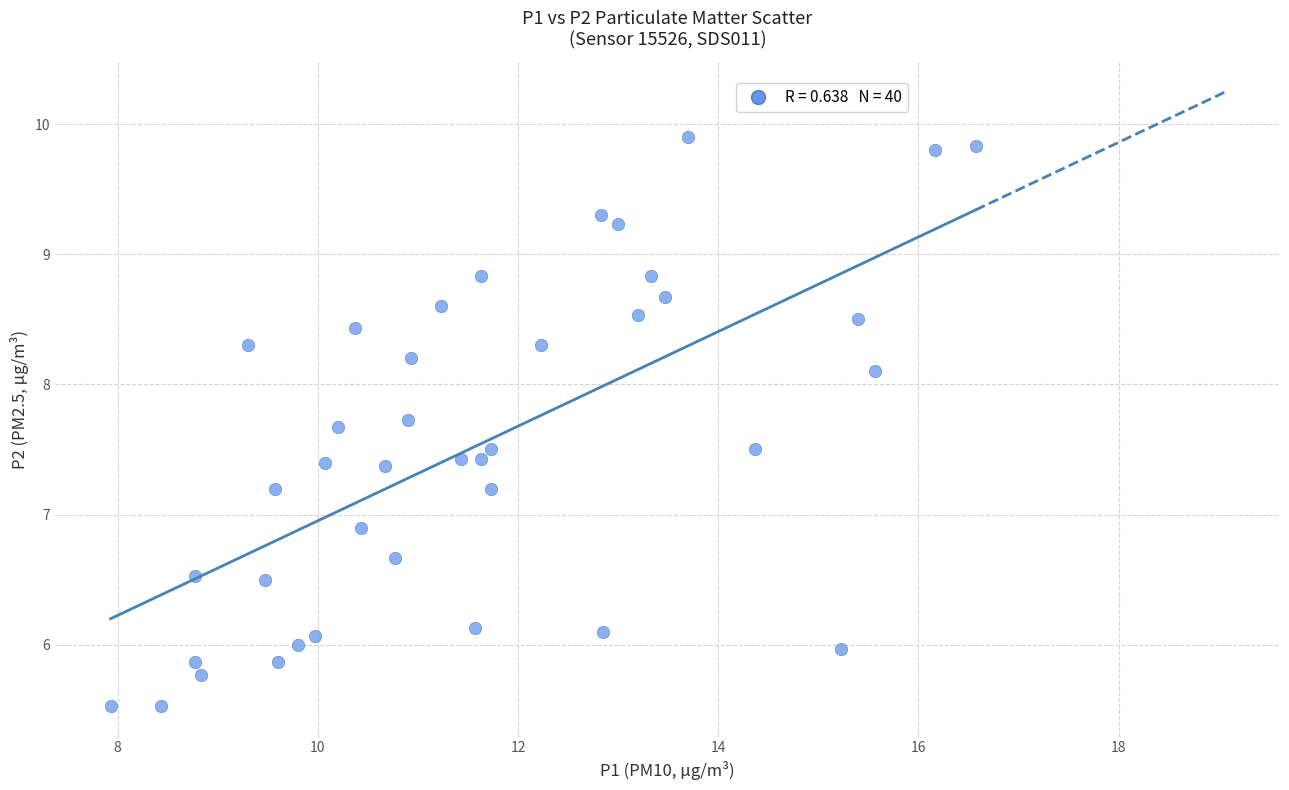

What is the range of X values (max minus min)?

8.6